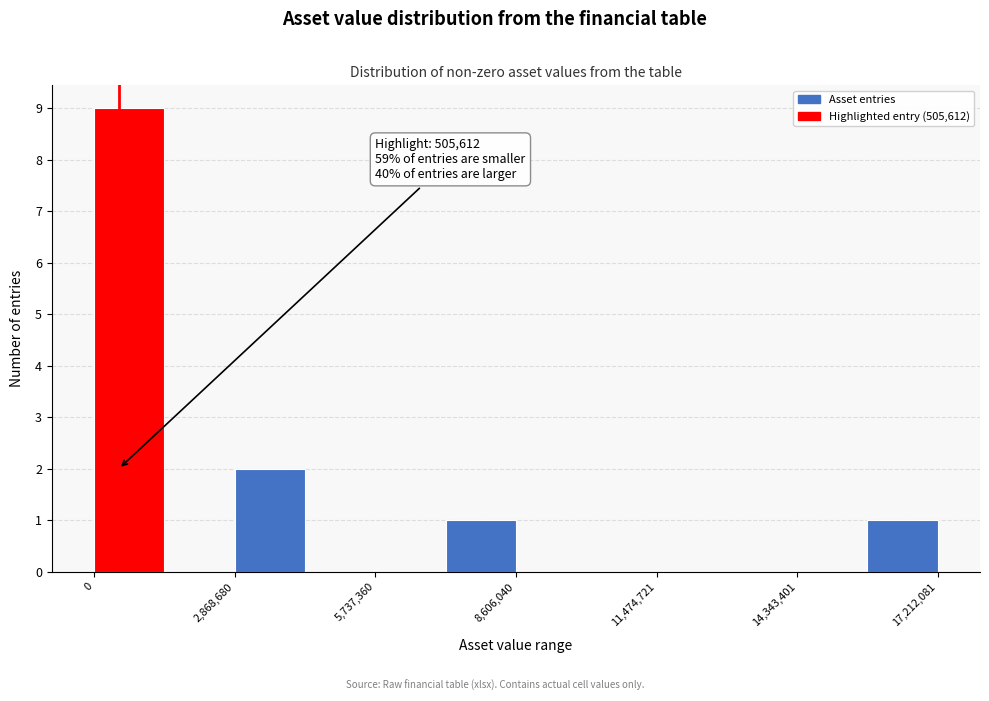

Around what value on the x-axis is the tallest bar? Give the approximate position of its centre, as read against the axis.

500000